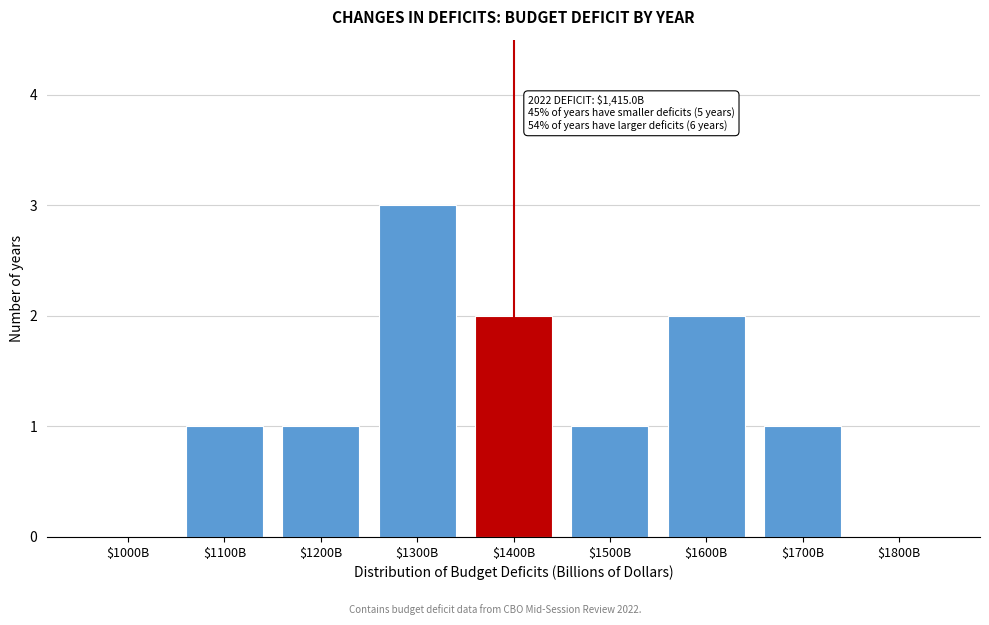

What is the maximum value shown in the chart?

3